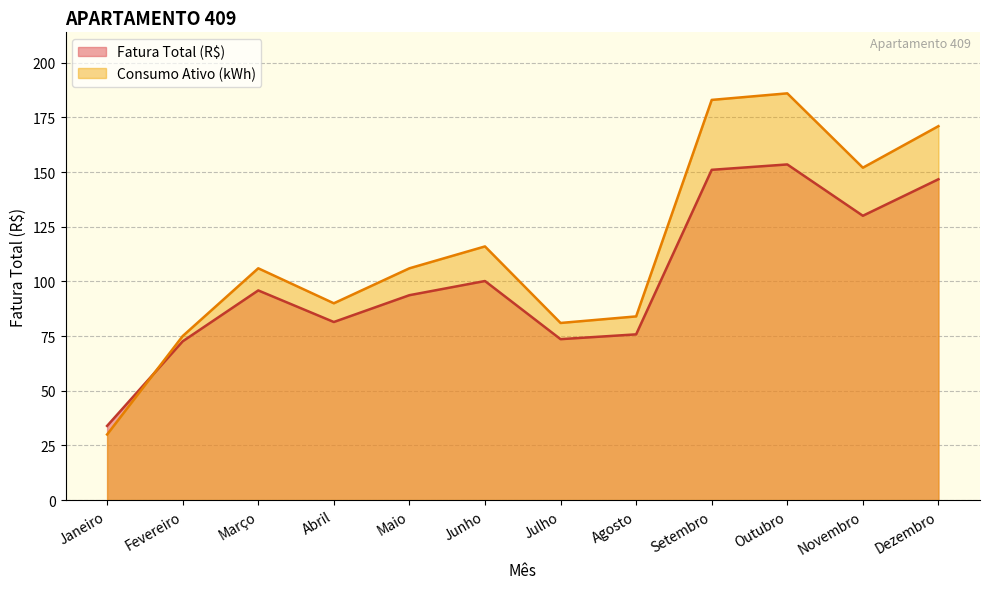

How many lines are shown in the chart?

2